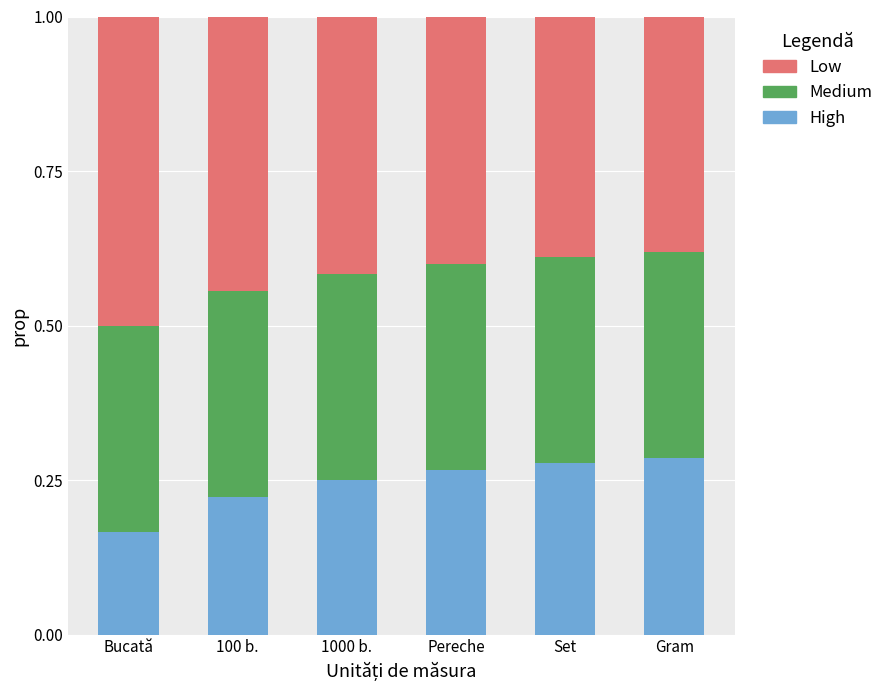

What is the total value across all series at Set?

1.0